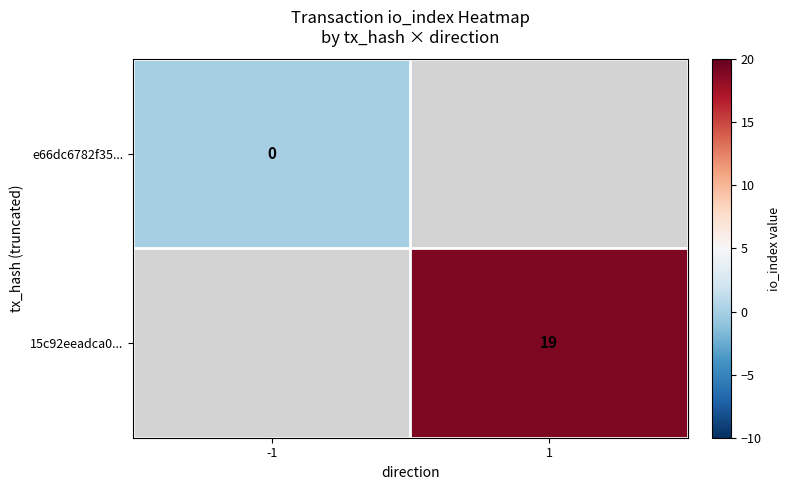

The 15c92eeadca0... series shows 9 at 1. True or false?

False